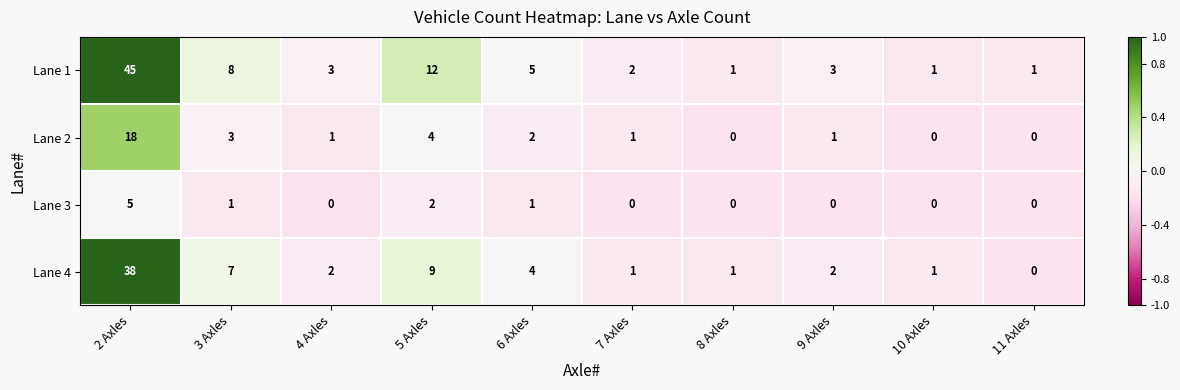

Rank the series at 3 Axles from lowest to highest value.

Lane 3, Lane 2, Lane 4, Lane 1